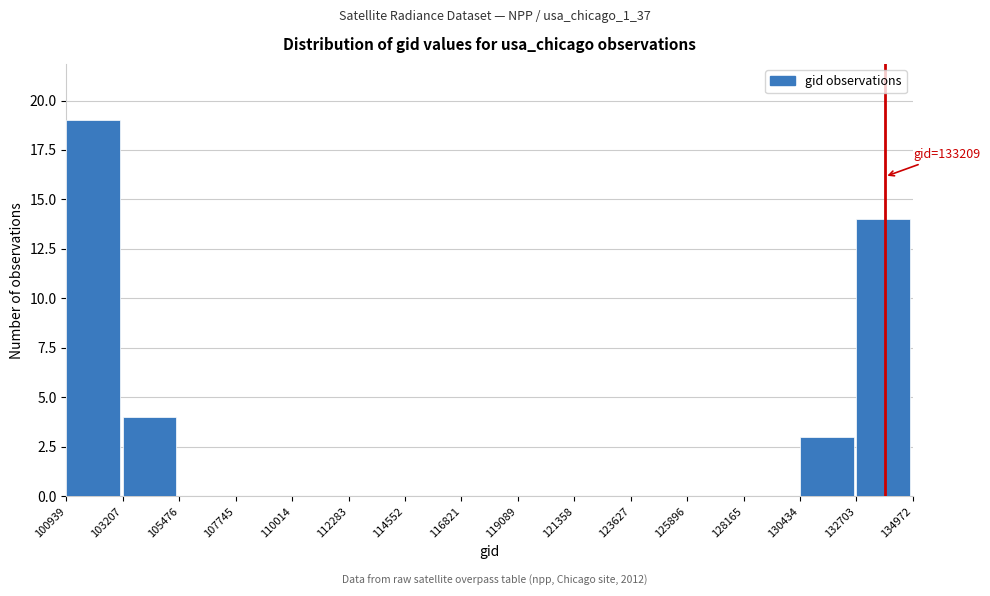

Which range on the x-axis has the tallest bar?

100939 to 103207